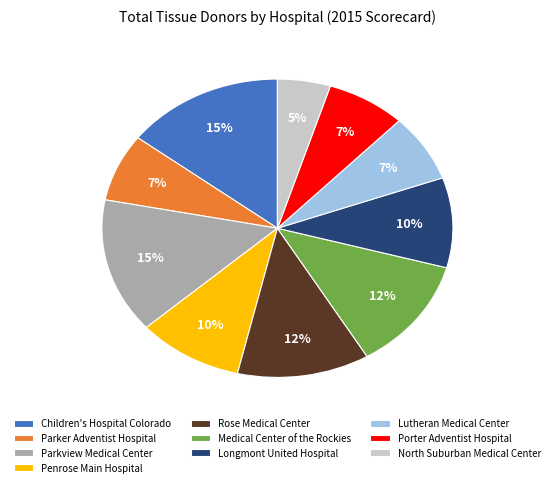

Which slice is the smallest?

North Suburban Medical Center